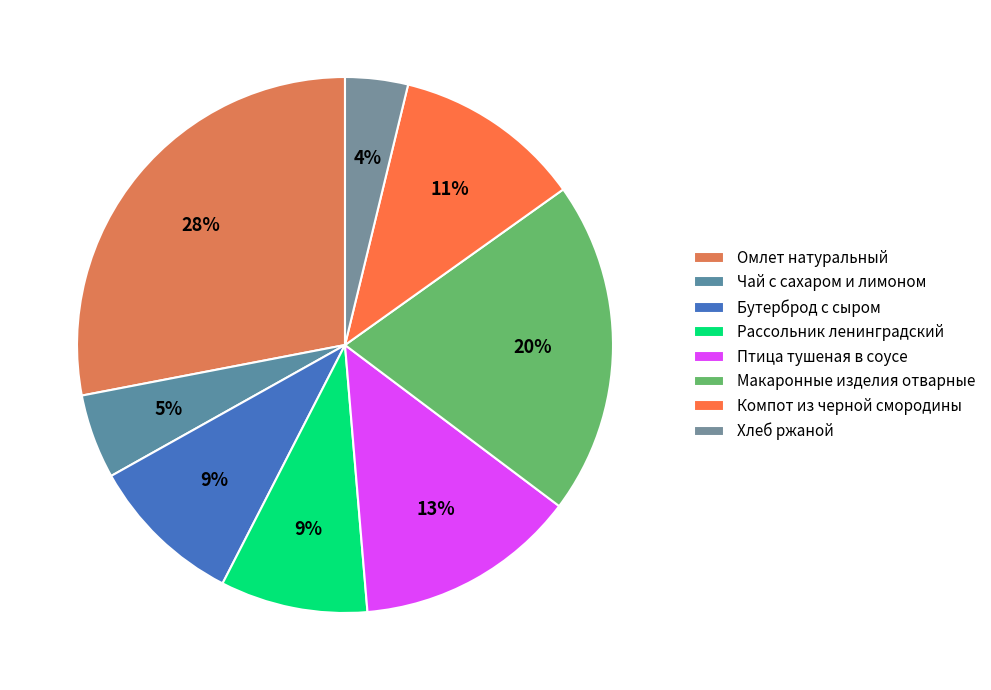

To the nearest percent, what is the combined percentage of Компот из черной смородины and Чай с сахаром и лимоном?

16%